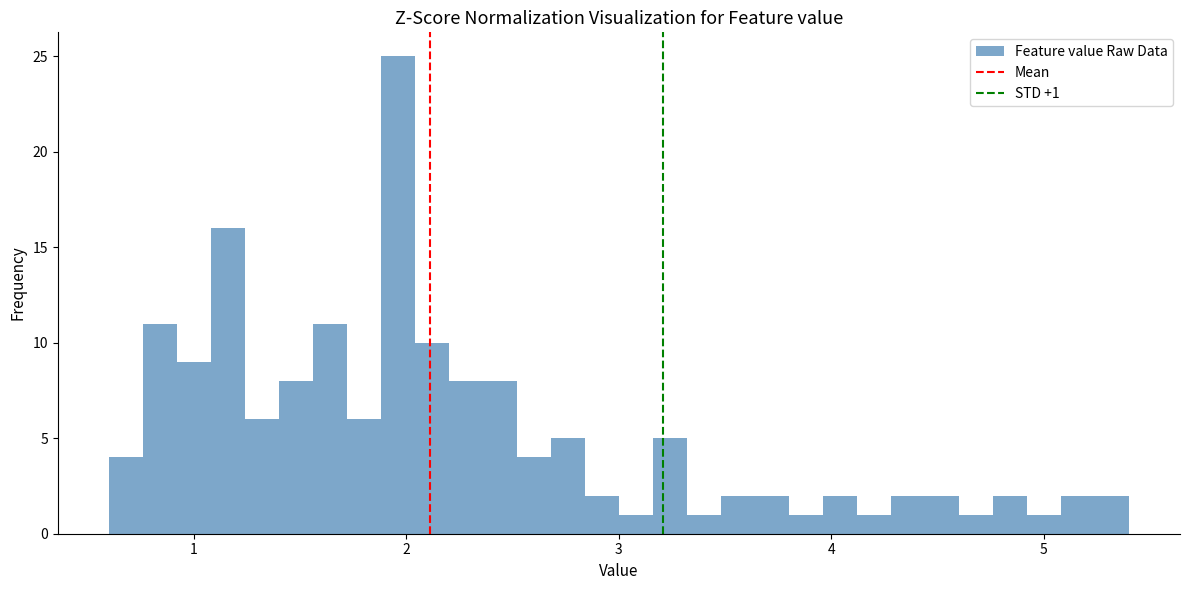

Read against the x-axis, roughly where is the centre of the tallest bar?

2.0